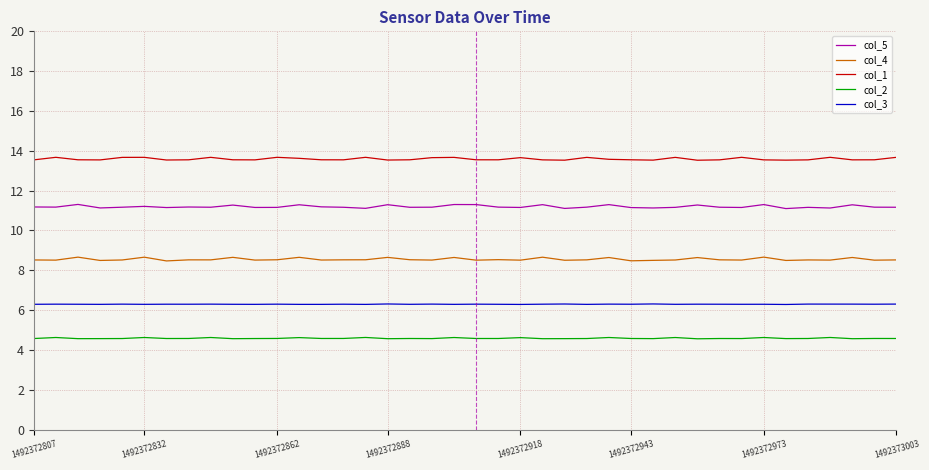

Which series has the widest spread of values?

col_5